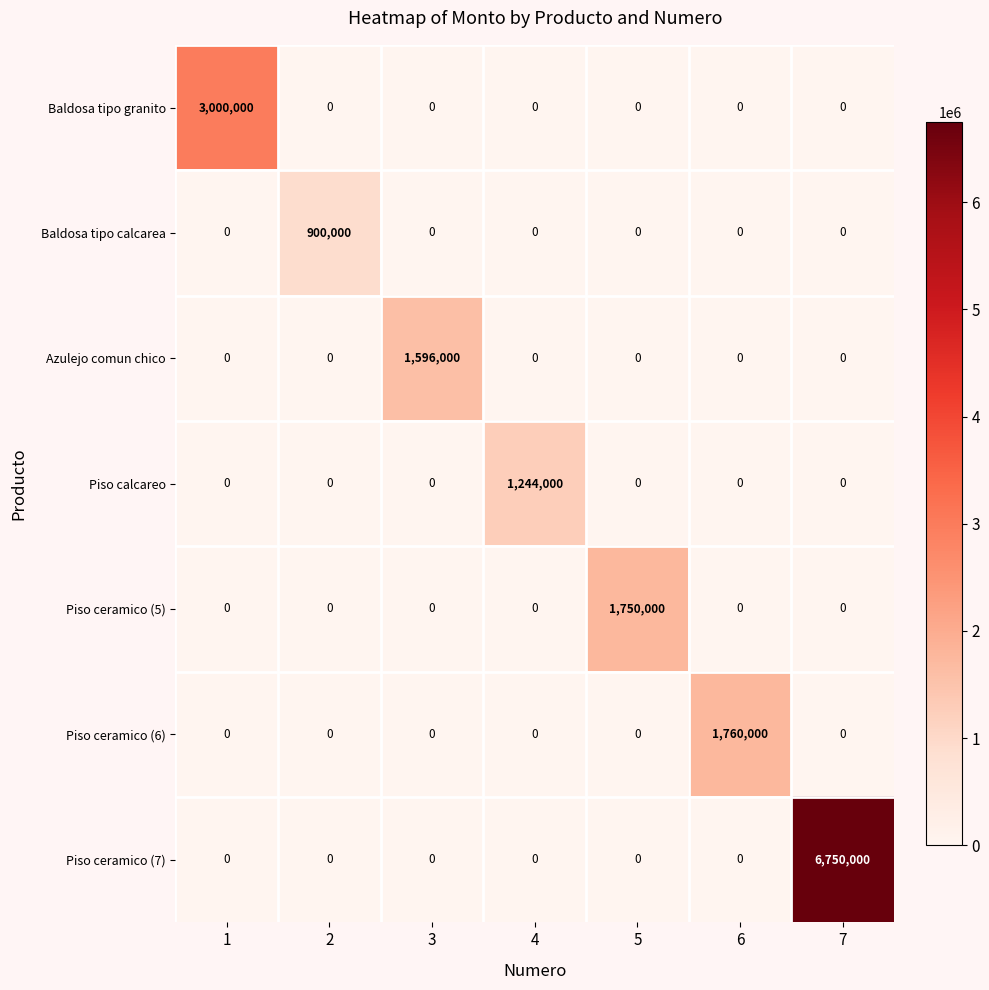

True or false: Azulejo comun chico has a value of 0 at 2.

True